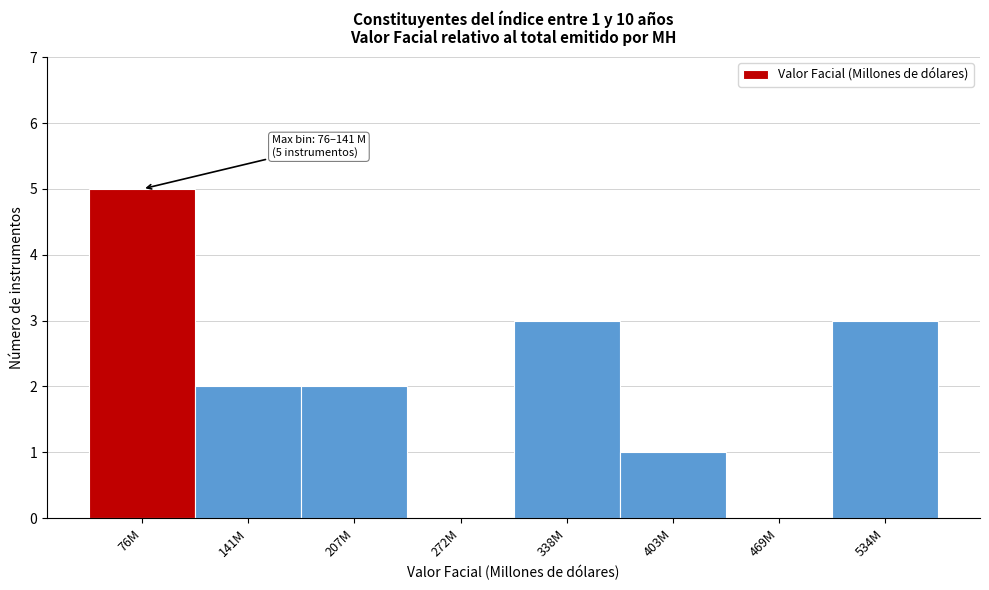

The chart shows a value of 0 at 272M. True or false?

True